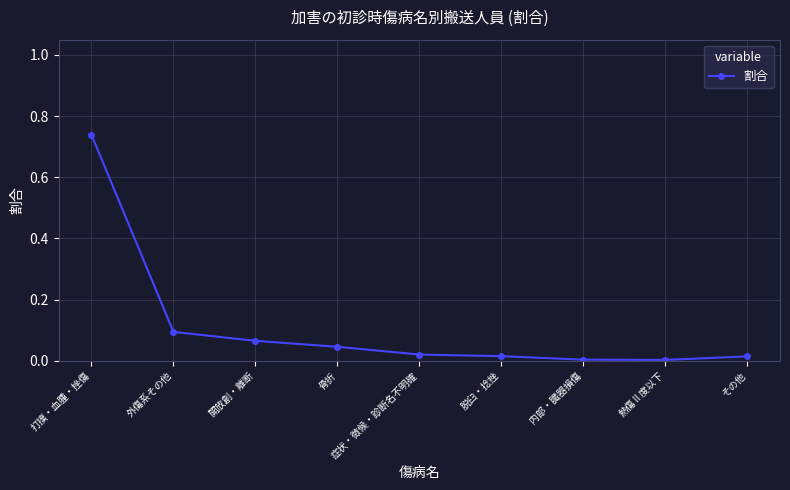

Is it true that the value at 熱傷Ⅱ度以下 is 0.0?

True